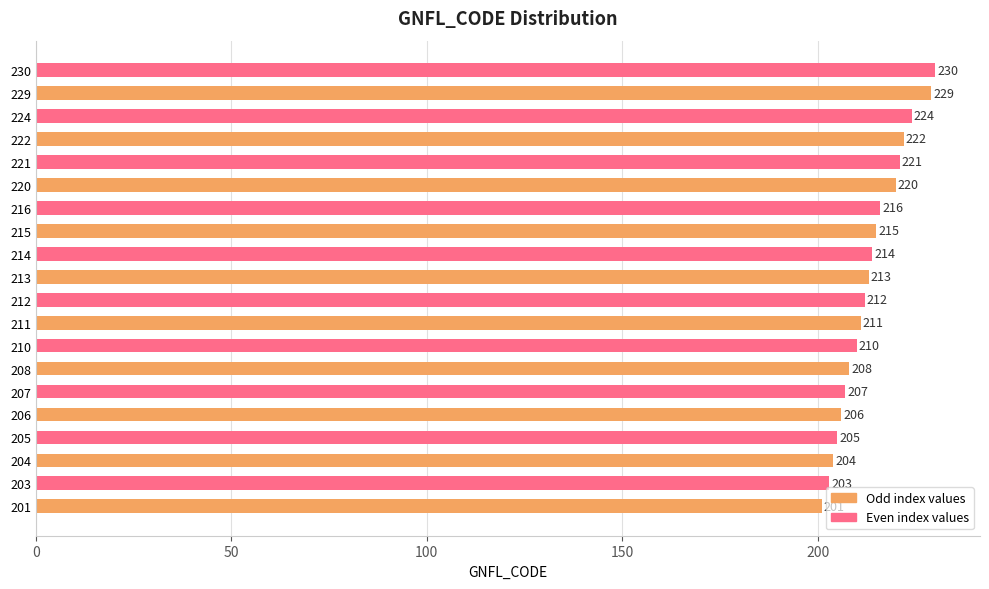

What is the change in value from 204 to 206?

+2